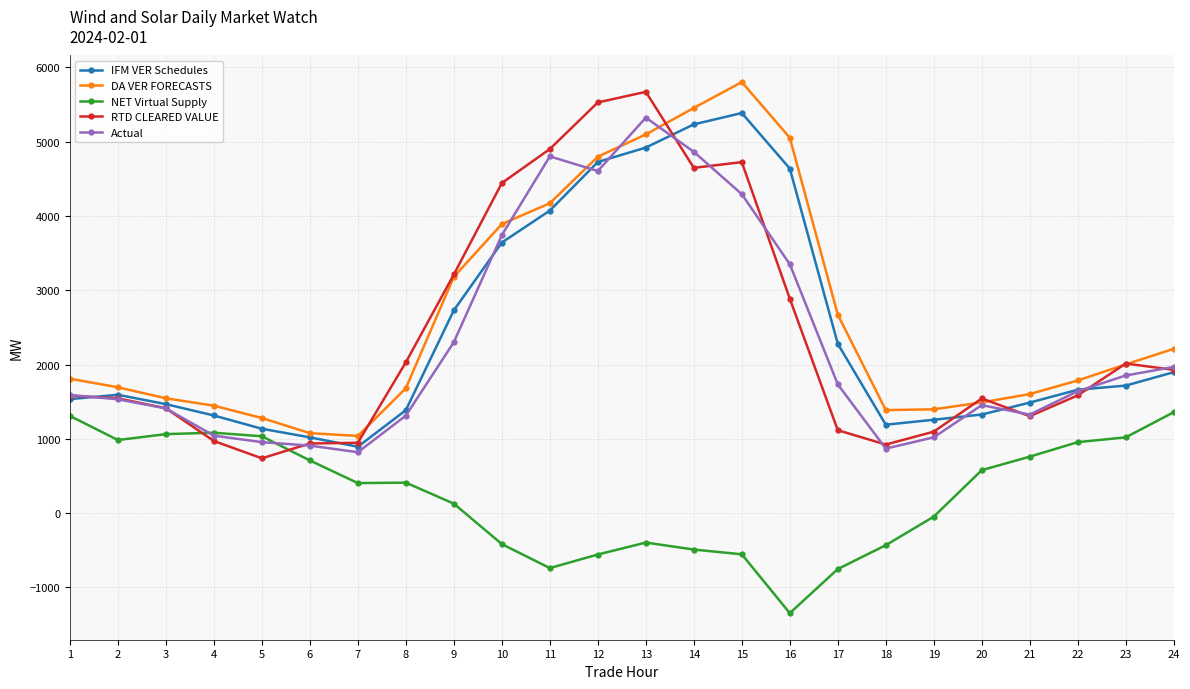

Is this an area chart (filled region under the line)?

No